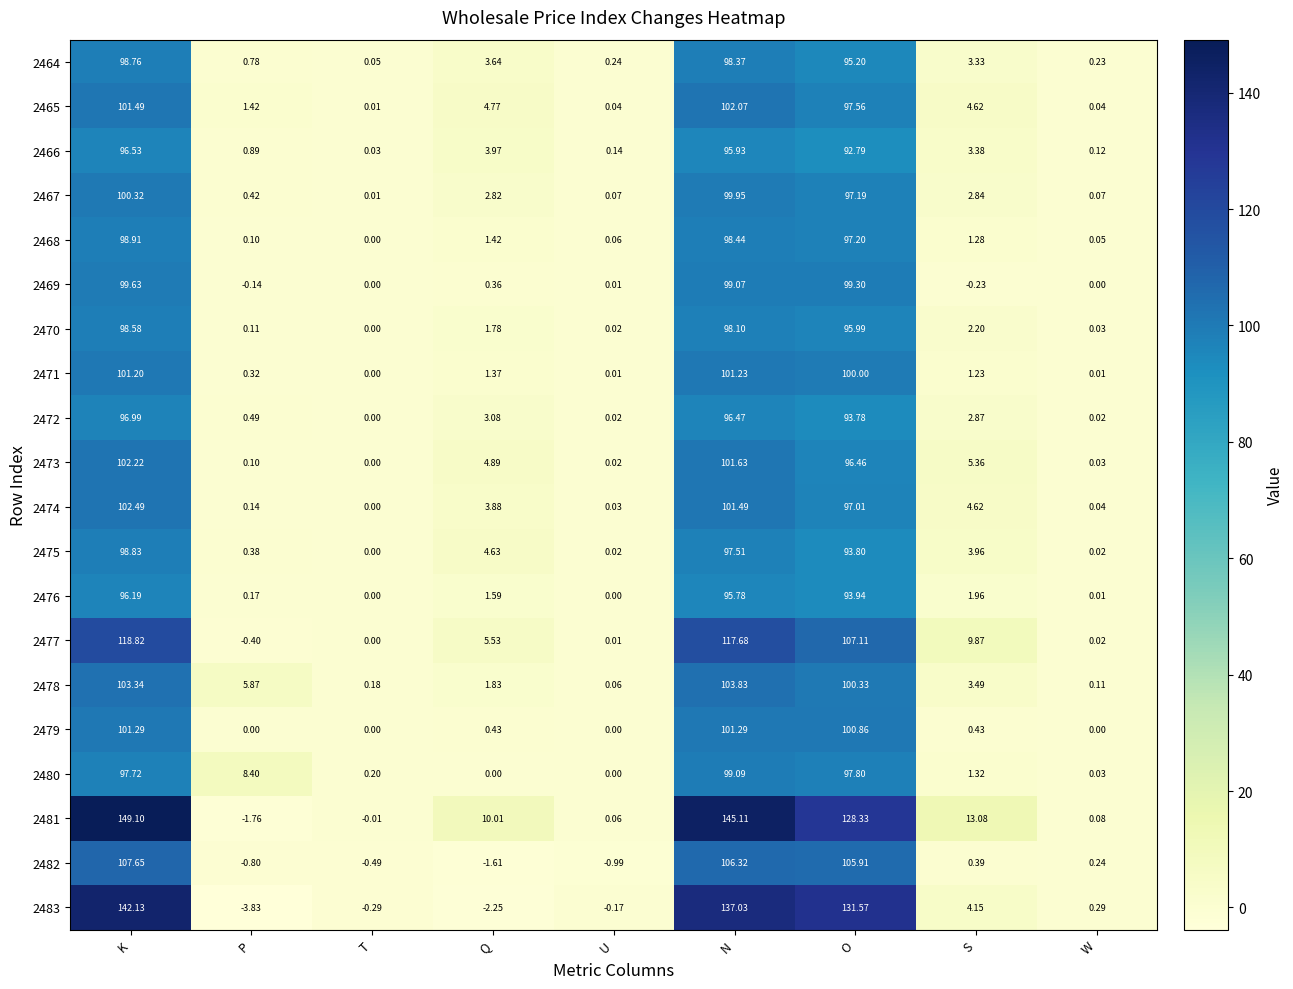

At which label does 2478 first exceed 3?

K